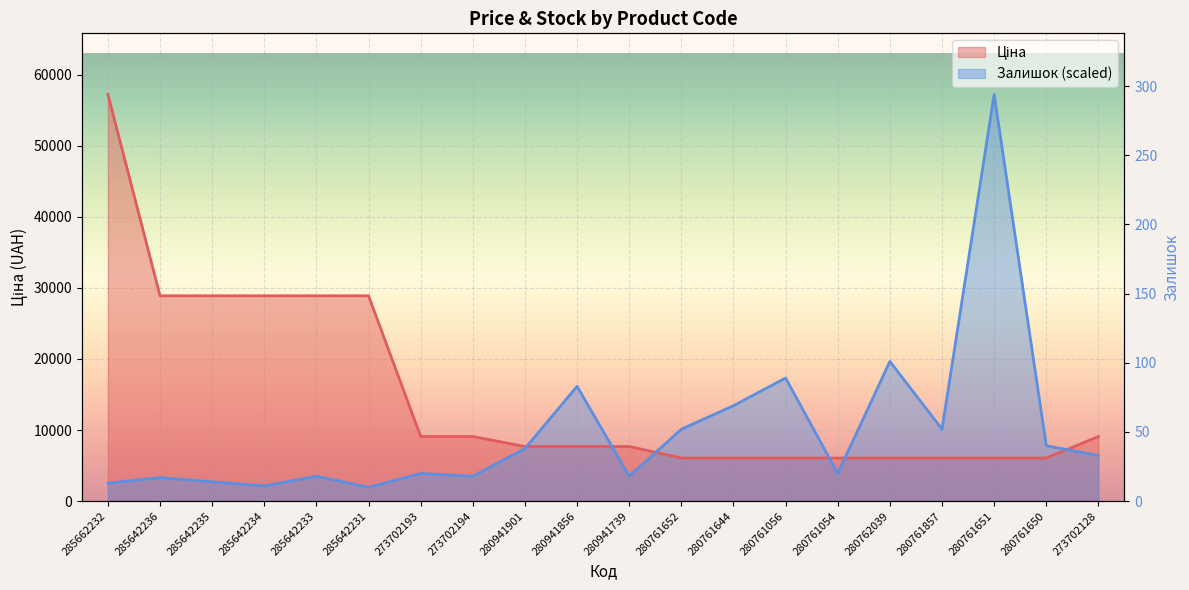

Between which two adjacent categories do Залишок and Ціна first intersect?

280941901 and 280941856